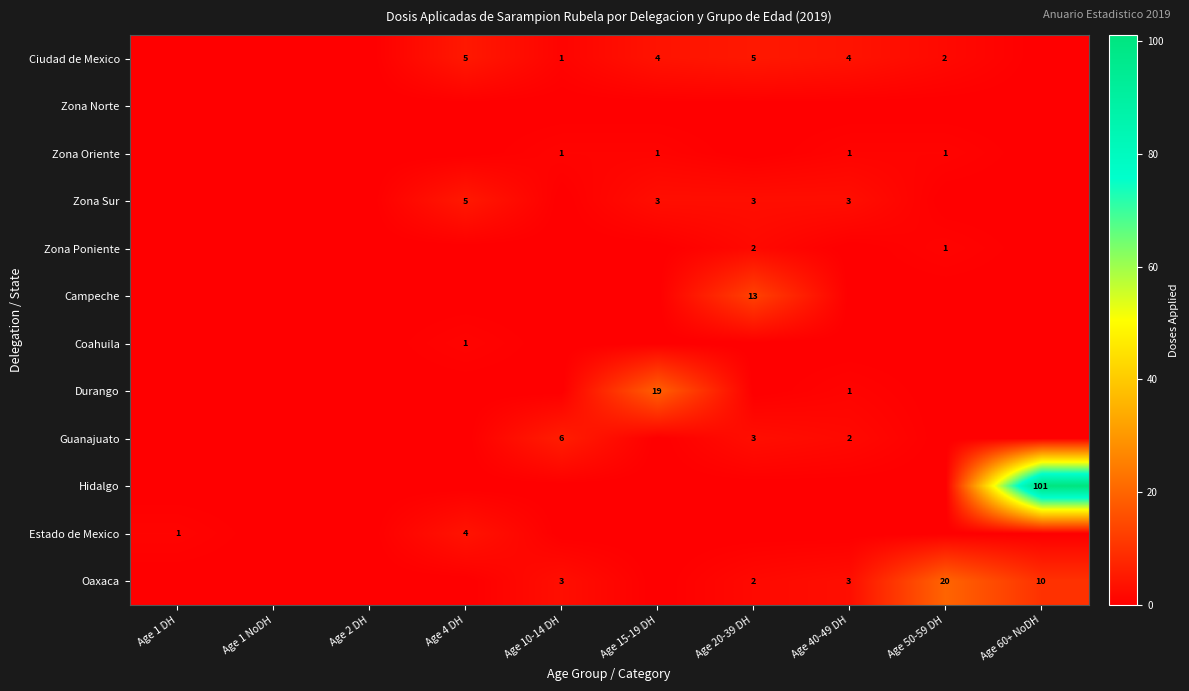

True or false: Zona Sur has a value of 5 at Age 15-19 DH.

False